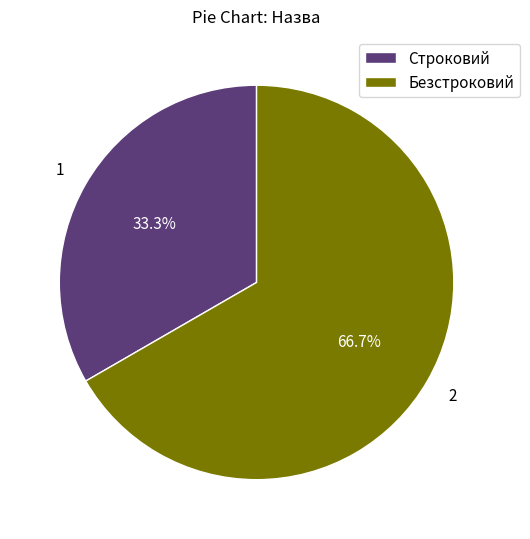

To the nearest percent, what percentage of the pie is Безстроковий?

67%